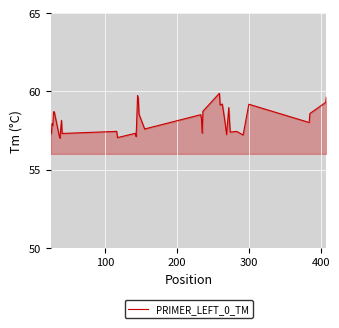

Does the chart display data point markers on the line(s)?

No